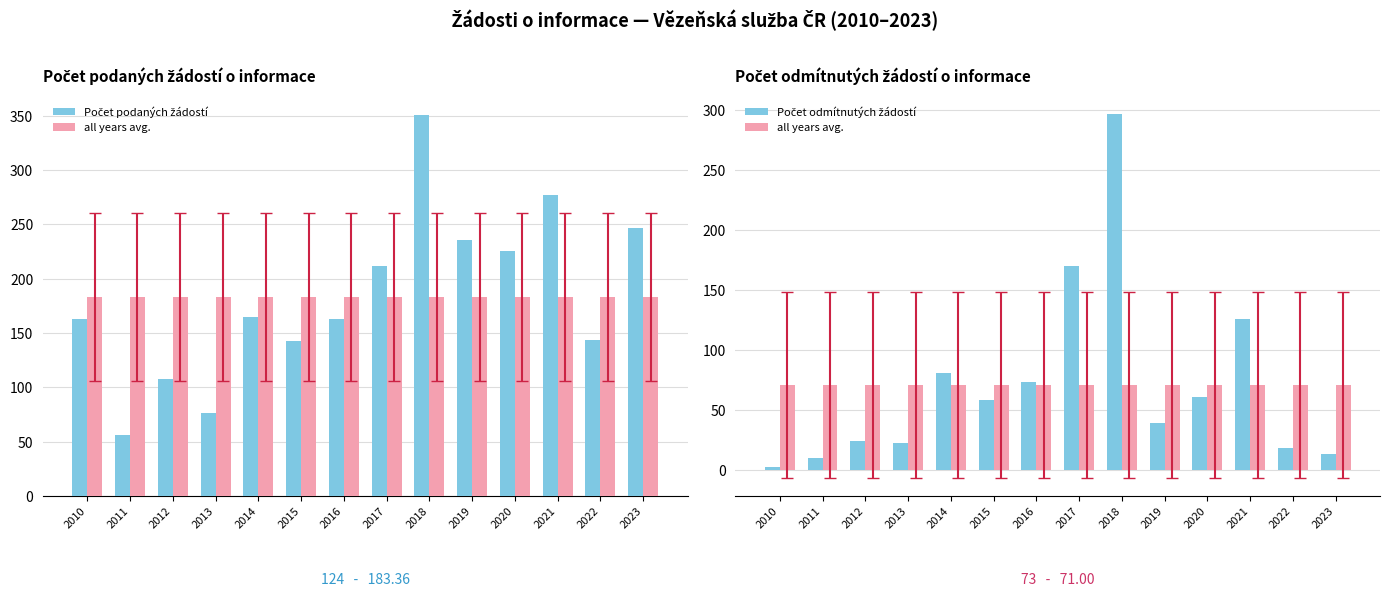

List the series in order of their peak value, lowest first.

all years avg., Počet odmítnutých žádostí, Počet podaných žádostí